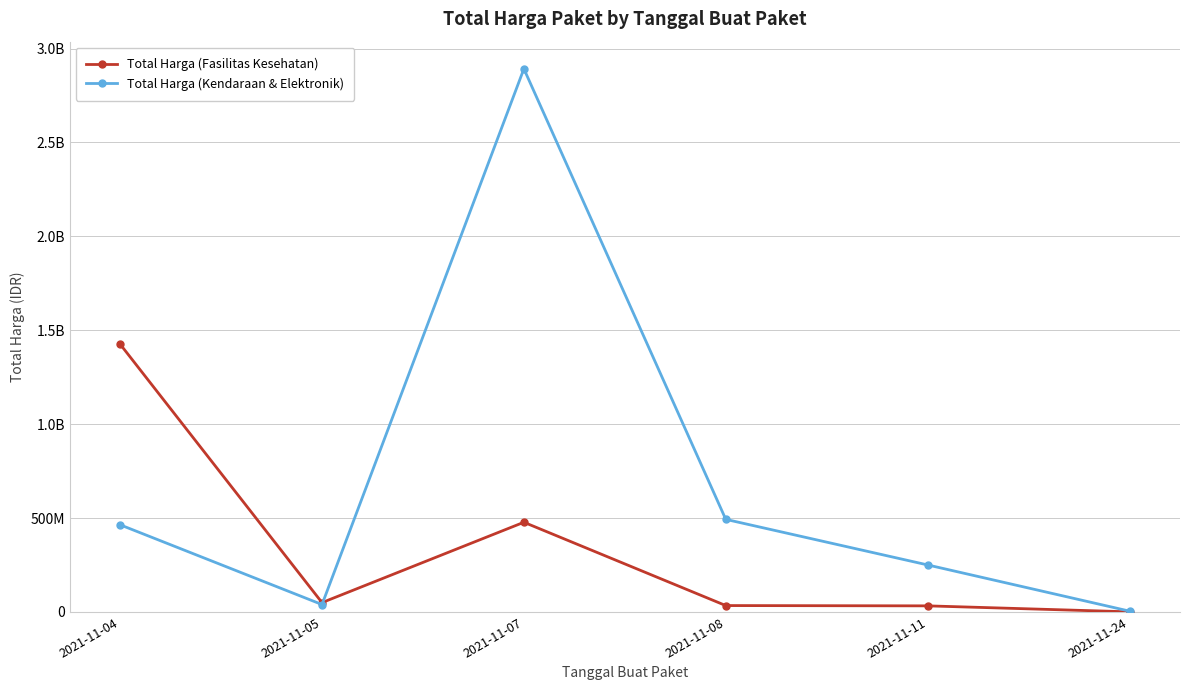

Reading left to right, list all the values displayed in this chart.

Total Harga (Fasilitas Kesehatan): 1425867900	49730040	477600000	34000000	32441200	577875
Total Harga (Kendaraan & Elektronik): 464002100	39440000	2892122000	493000000	250350000	4350000